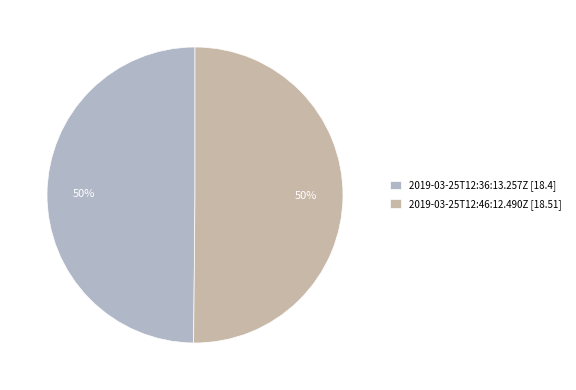

Do 2019-03-25T12:46:12.490Z [18.51] and 2019-03-25T12:36:13.257Z [18.4] together represent more than half of the pie?

Yes